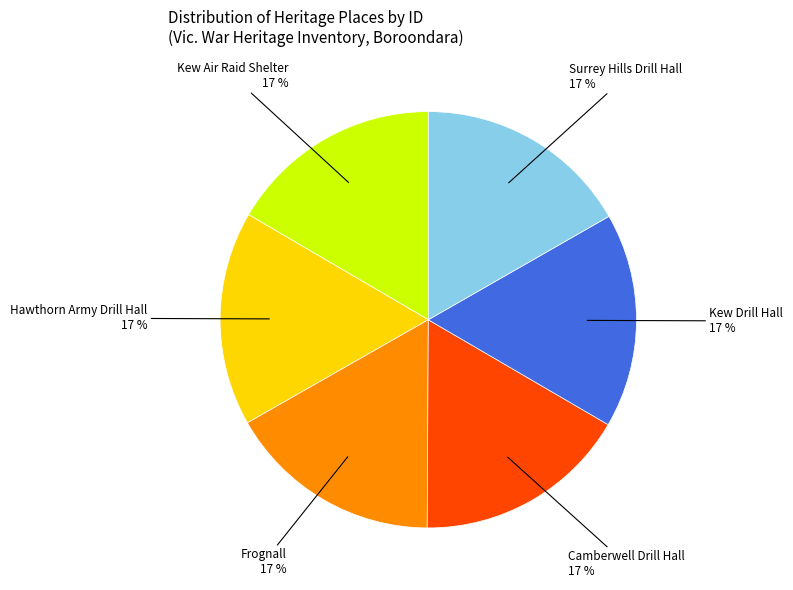

Does any single category account for the majority?

No